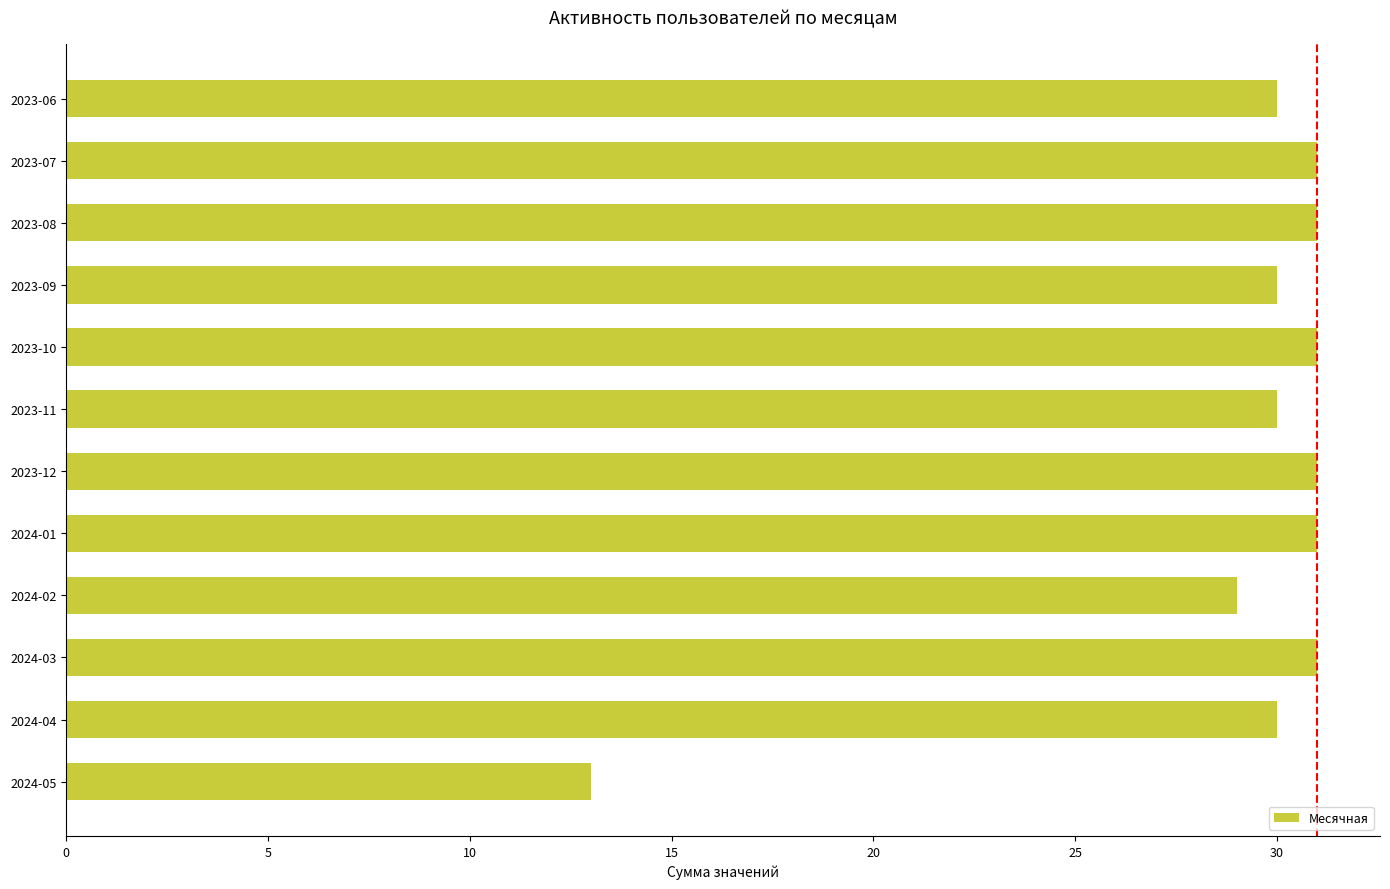

Reading top to bottom, transcribe all the data shown in this chart.

30	31	31	30	31	30	31	31	29	31	30	13